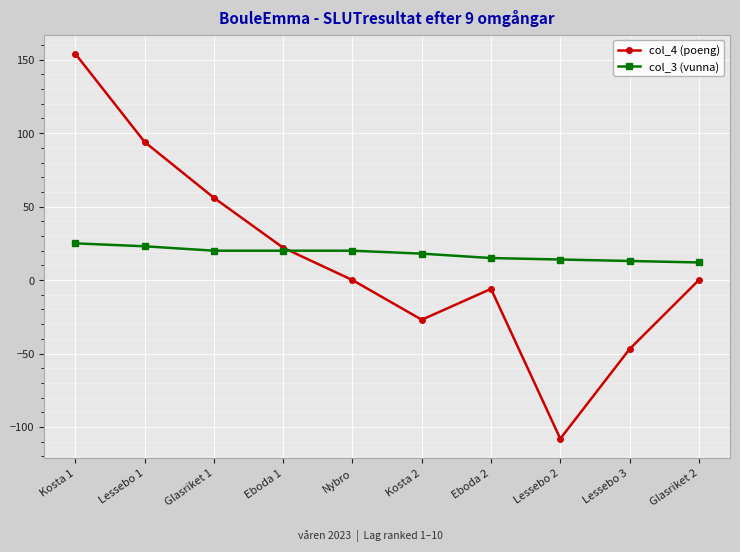

Which category has the highest value across all series?

Kosta 1